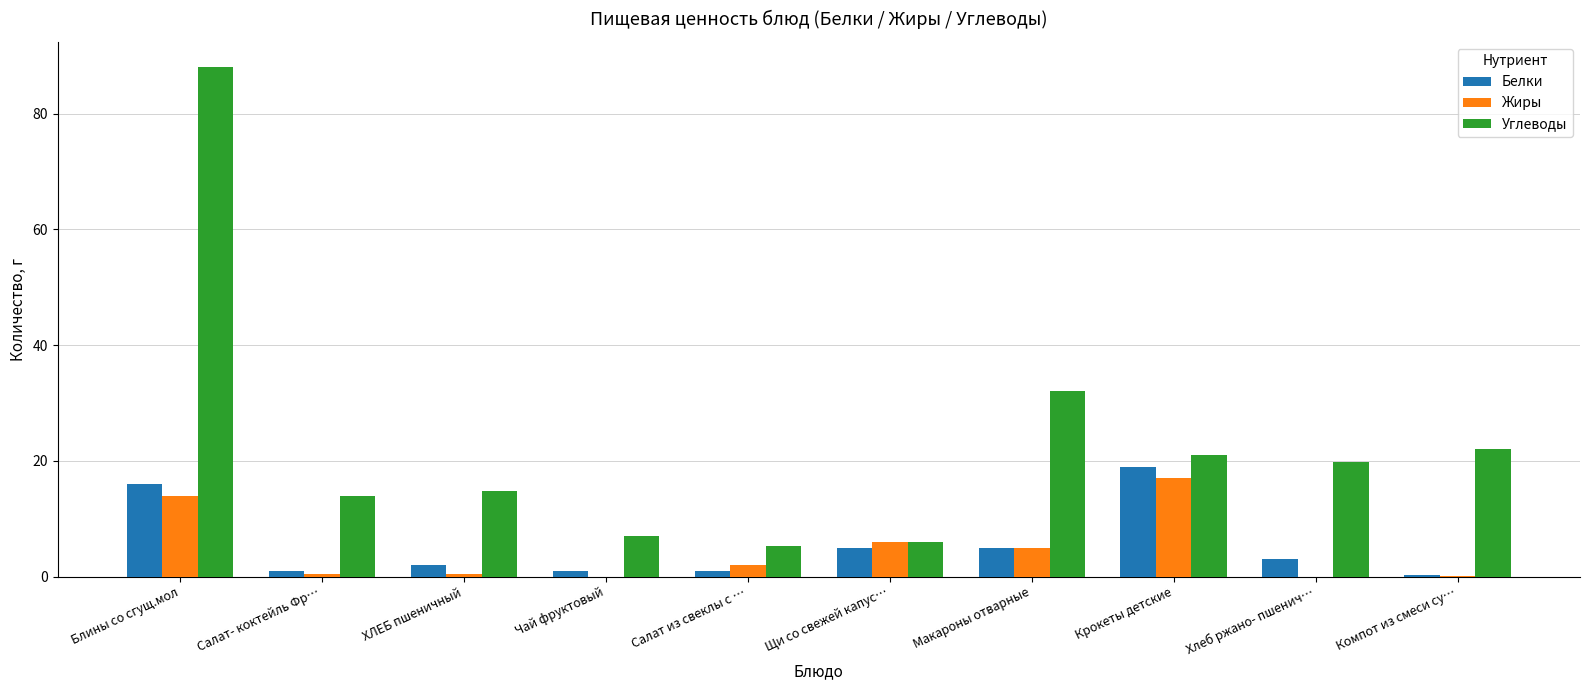

True or false: Белки has a value of 1.0 at Салат из свеклы с ….

True